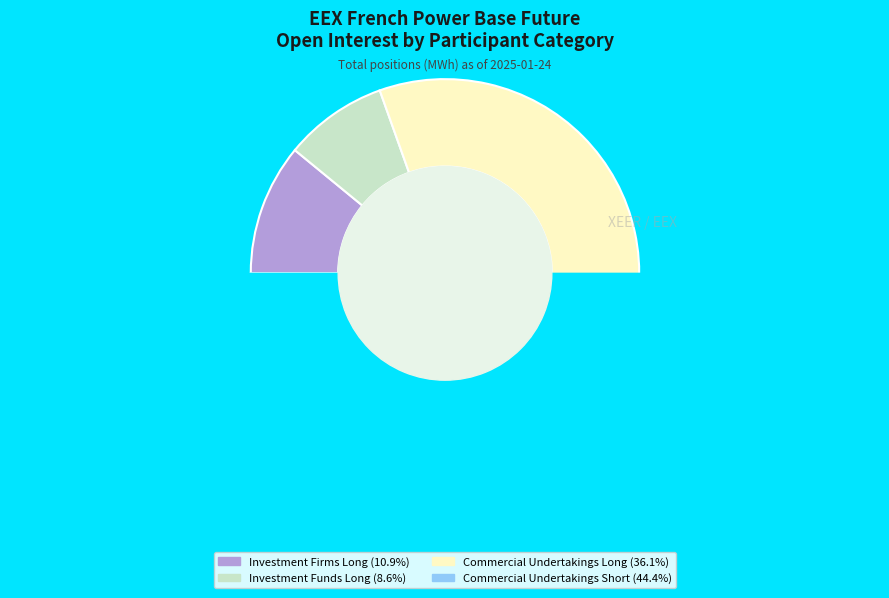

Is the sum of Investment Funds Long and Commercial Undertakings Short greater than half?

Yes